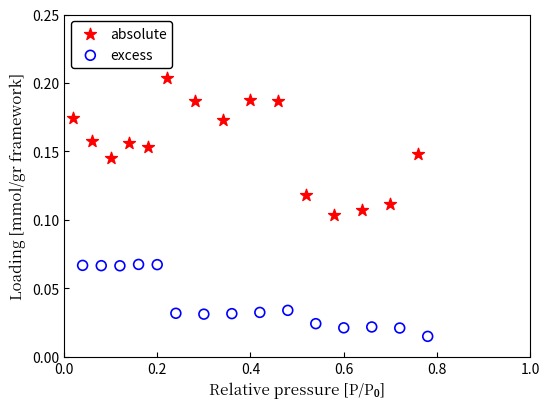

Which series has the largest Y range (max minus min)?

absolute